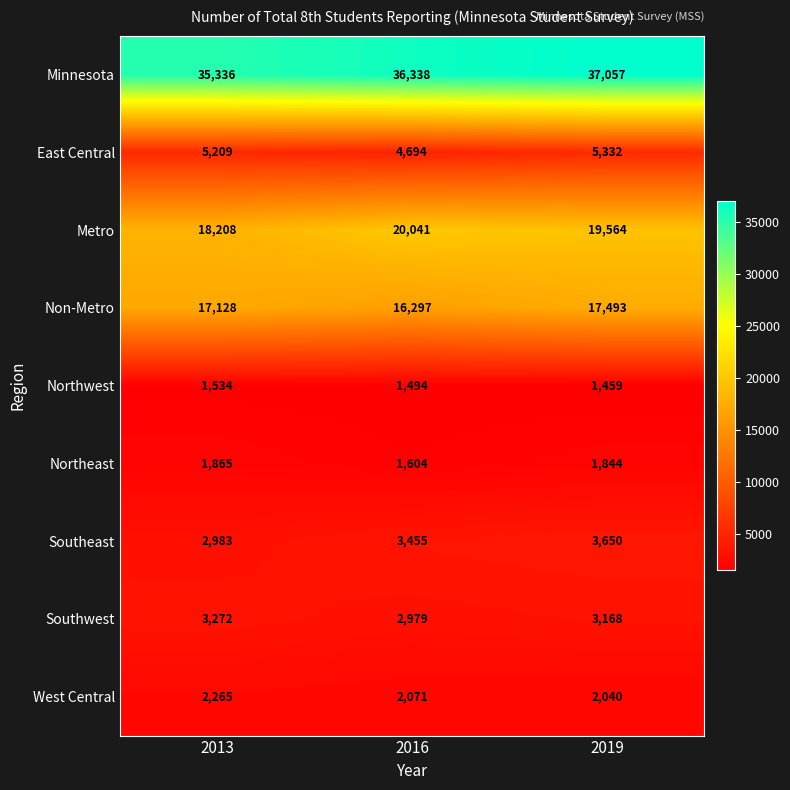

Which series changed the most between 2013 and 2016?

Metro